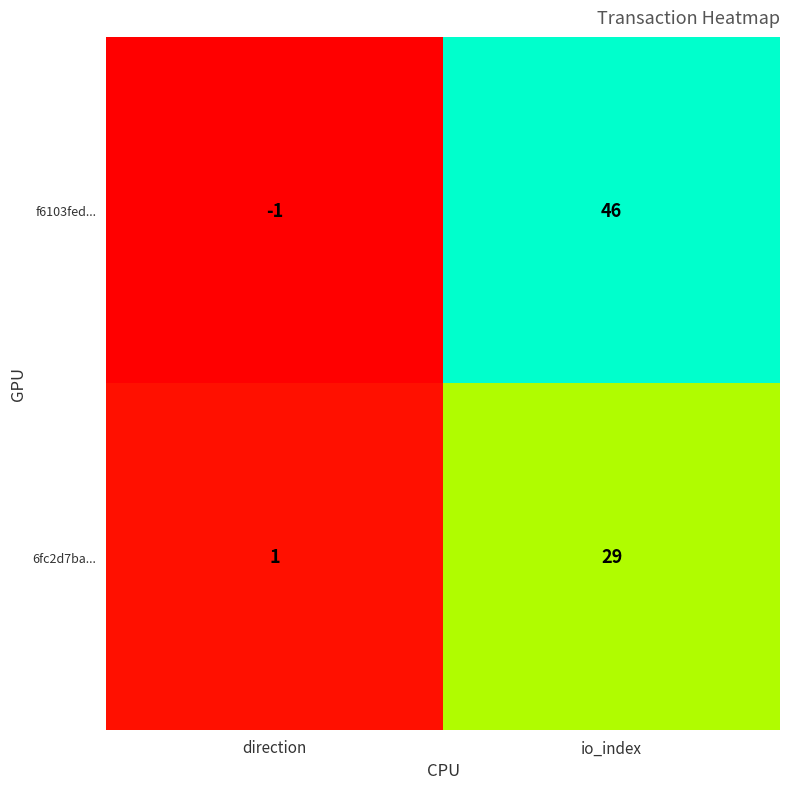

What is the total value across all series at io_index?

75